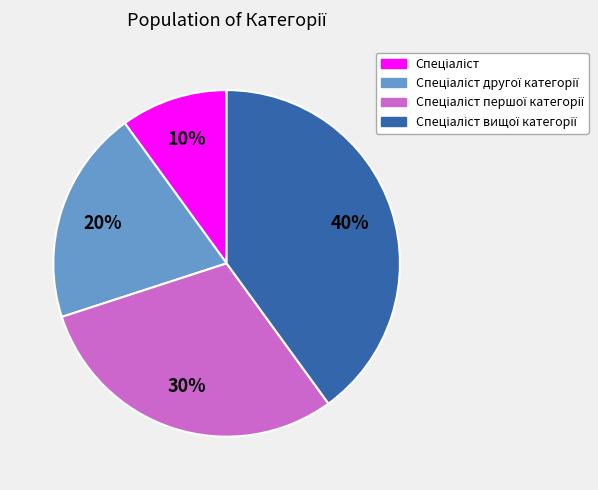

Does any single category account for the majority?

No